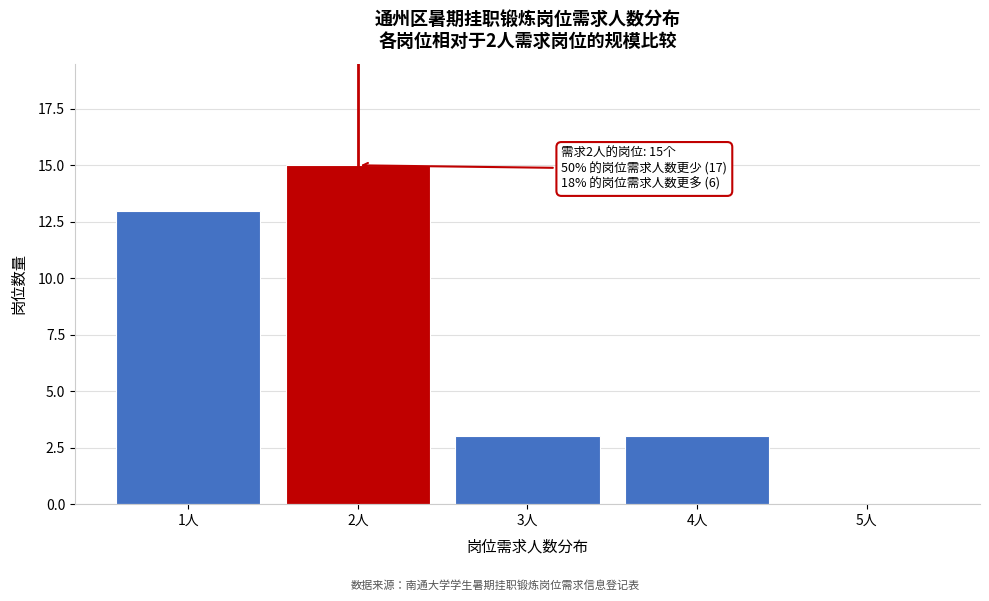

Over which range of the x-axis is the bar tallest?

1.5 to 2.5